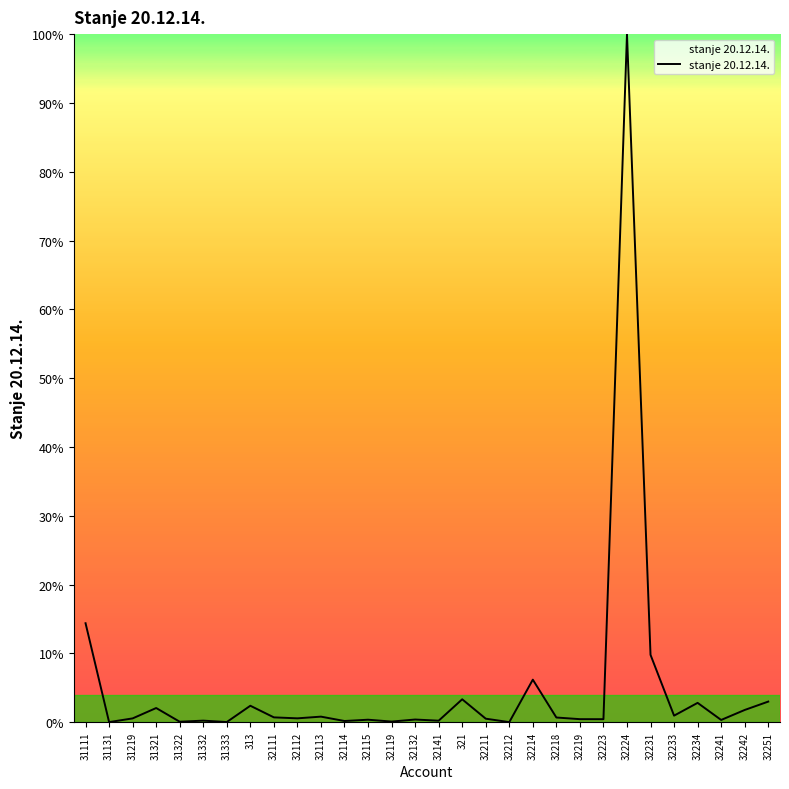

What is the change in value from 32212 to 32242?

+1.8